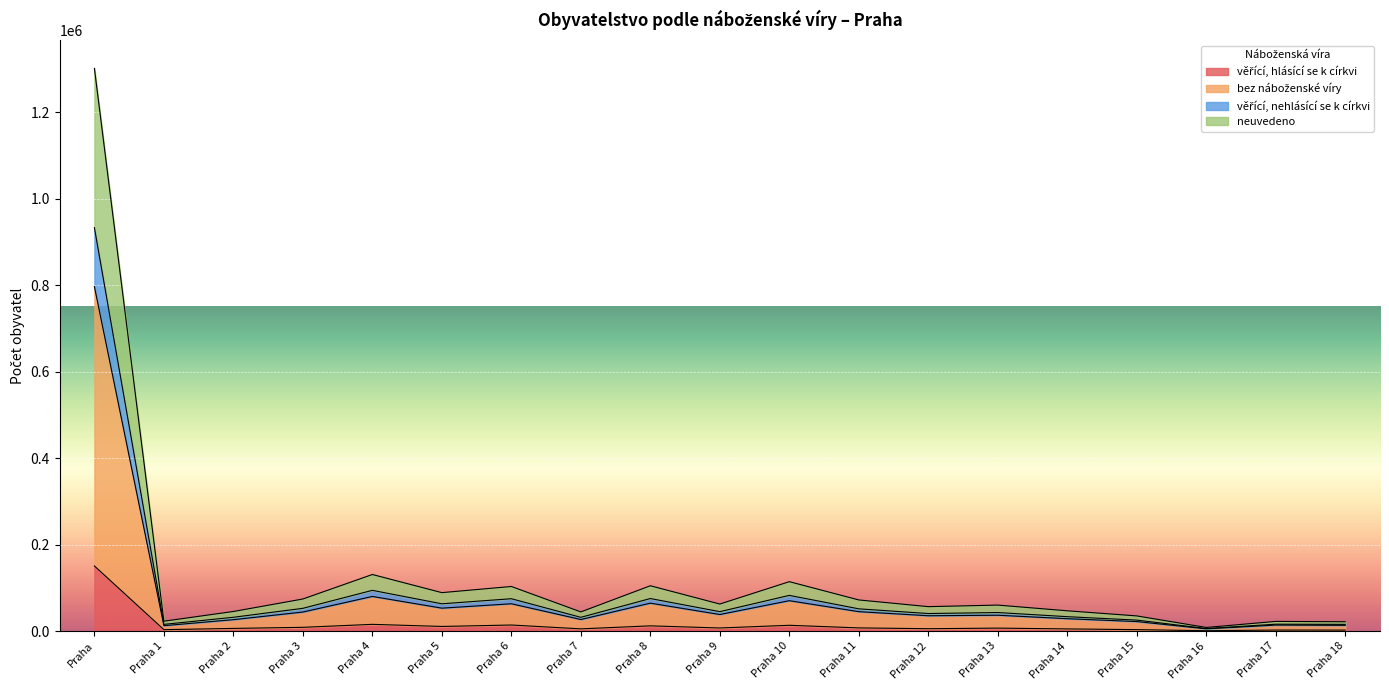

What is the approximate value of bez náboženské víry at Praha 16?

5268